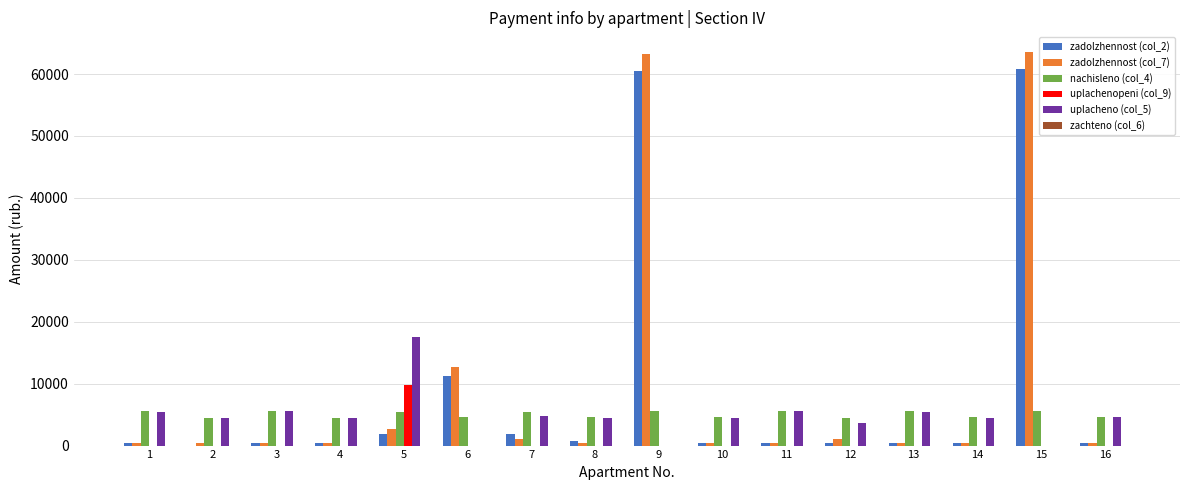

The value of uplachenо (col_5) at 9 is -6864.2. True or false?

False